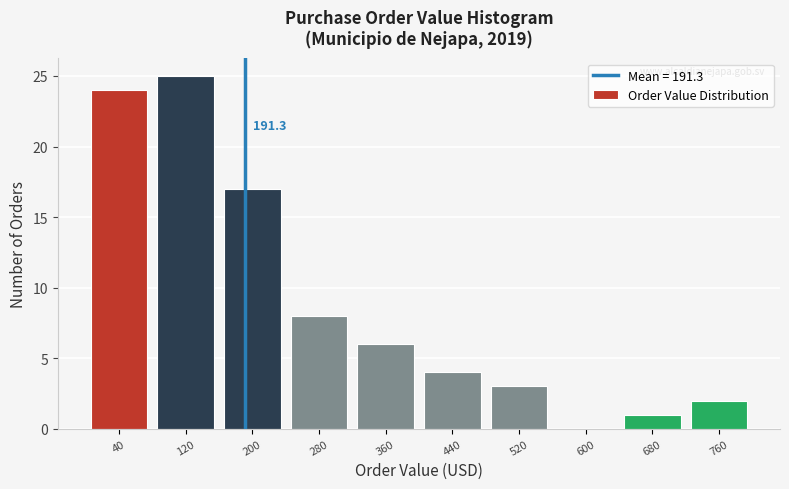

Which range on the x-axis has the tallest bar?

80 to 160